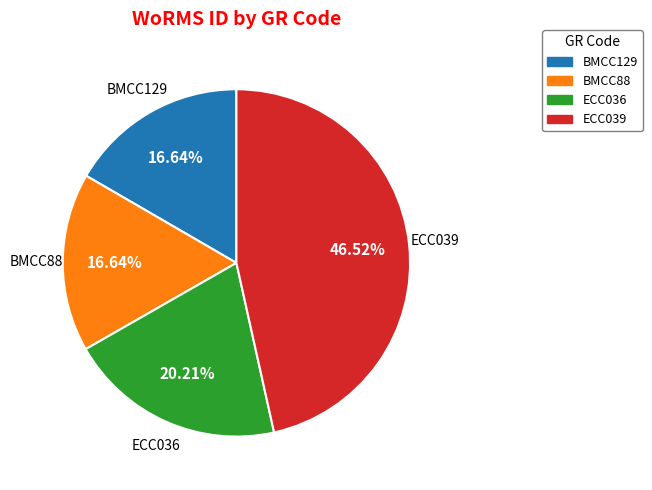

Count the number of slices in the pie.

4